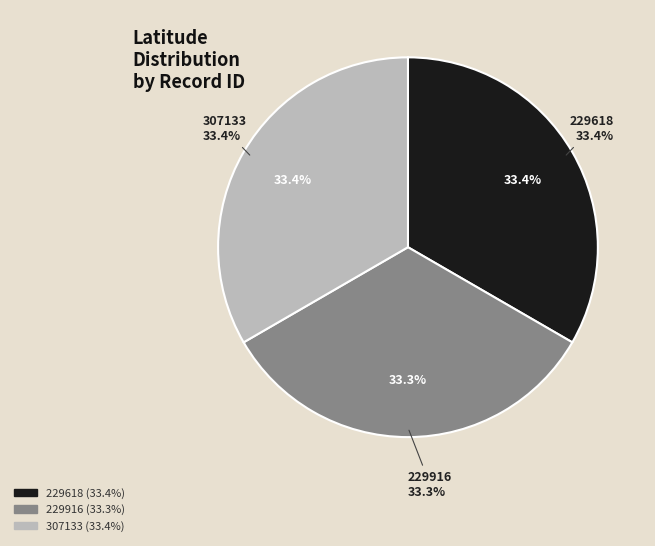

What percentage is NOT represented by 229618?

66.6%